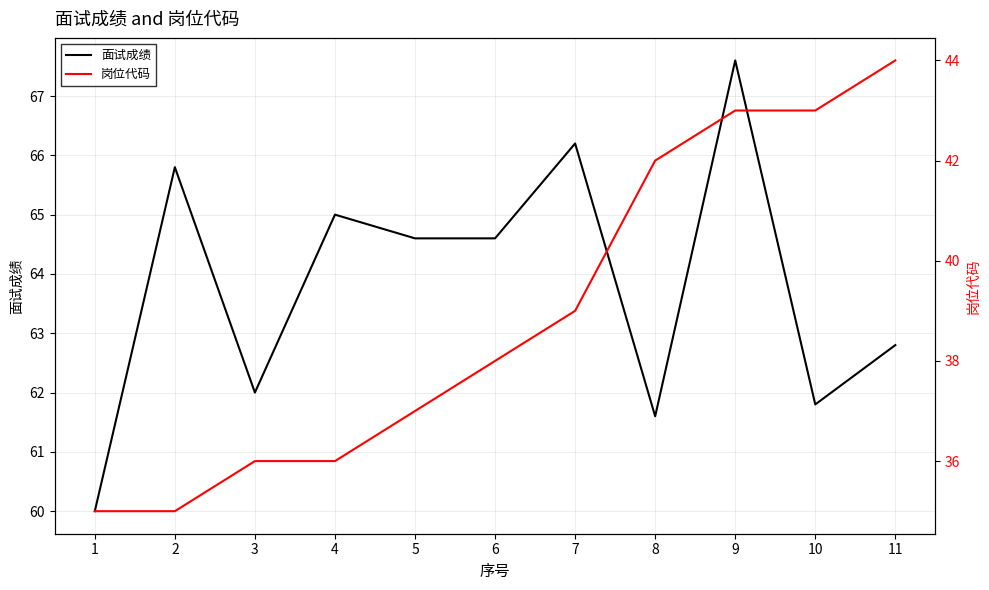

Is it true that 岗位代码 equals 69.1 at 8?

False